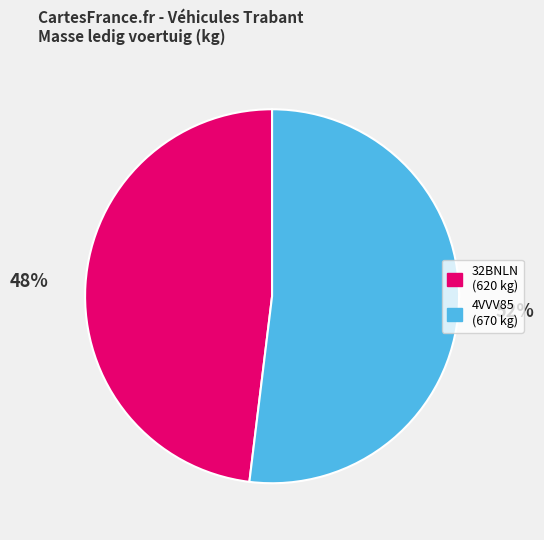

What is the smallest slice in the pie chart?

32BNLN